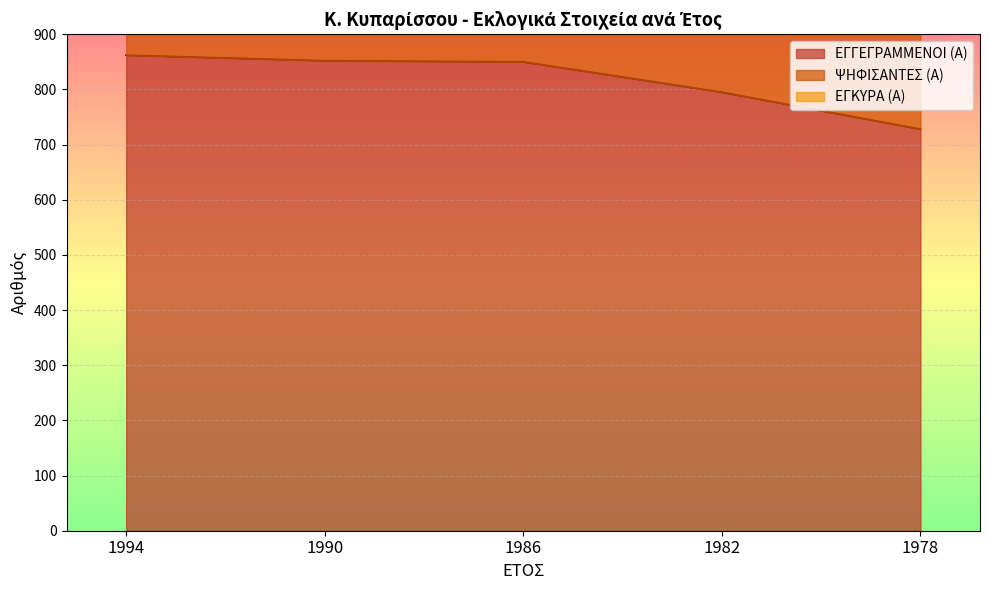

Which series has the widest spread of values?

ΨΗΦΙΣΑΝΤΕΣ (Α)